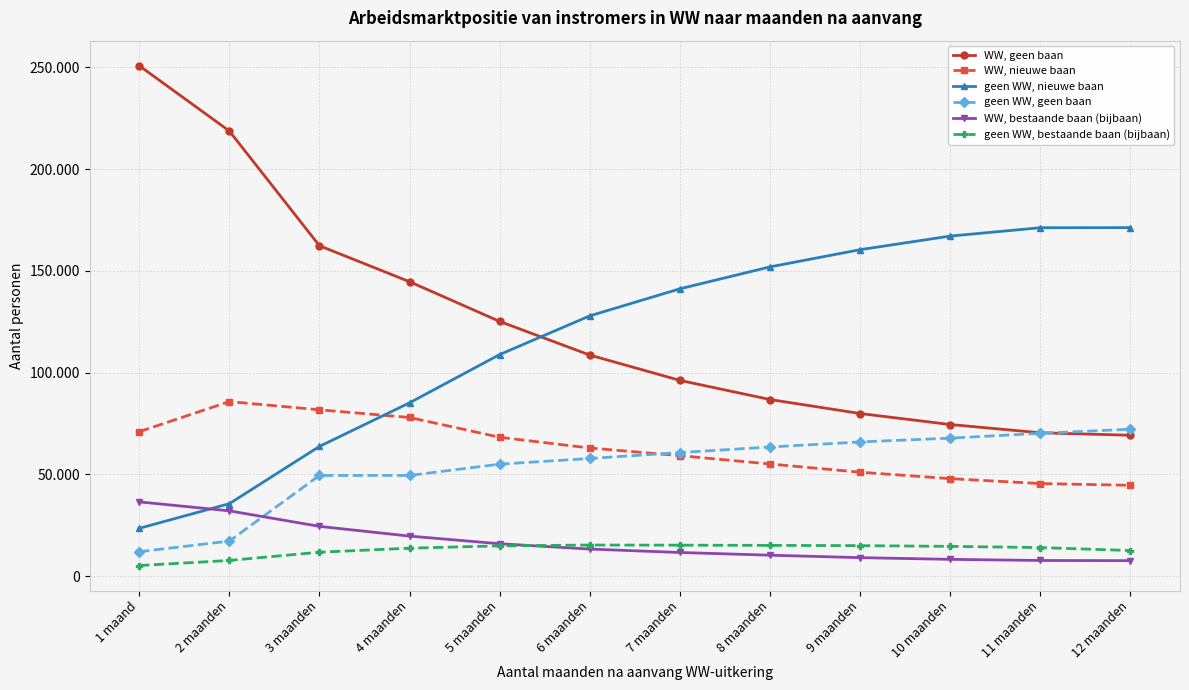

At which label does WW, bestaande baan (bijbaan) reach its minimum?

12 maanden